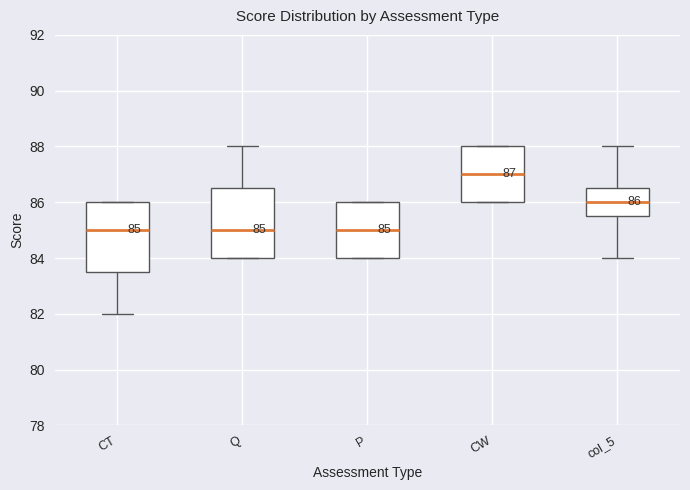

Which box's median line is the highest?

CW